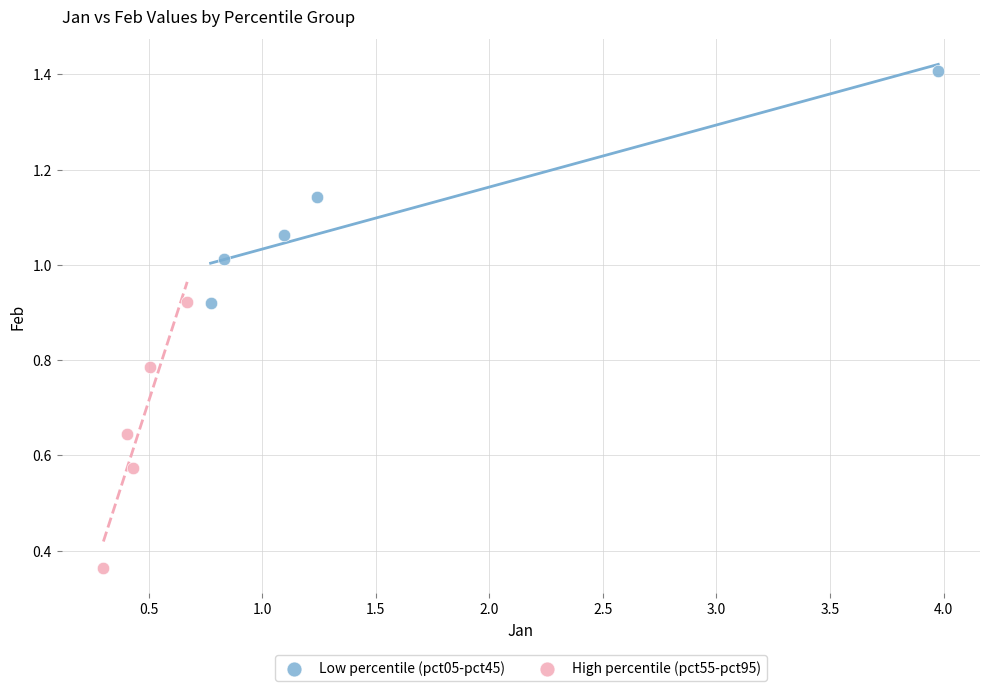

Which series contains the lowest Y value?

High percentile (pct55-pct95)